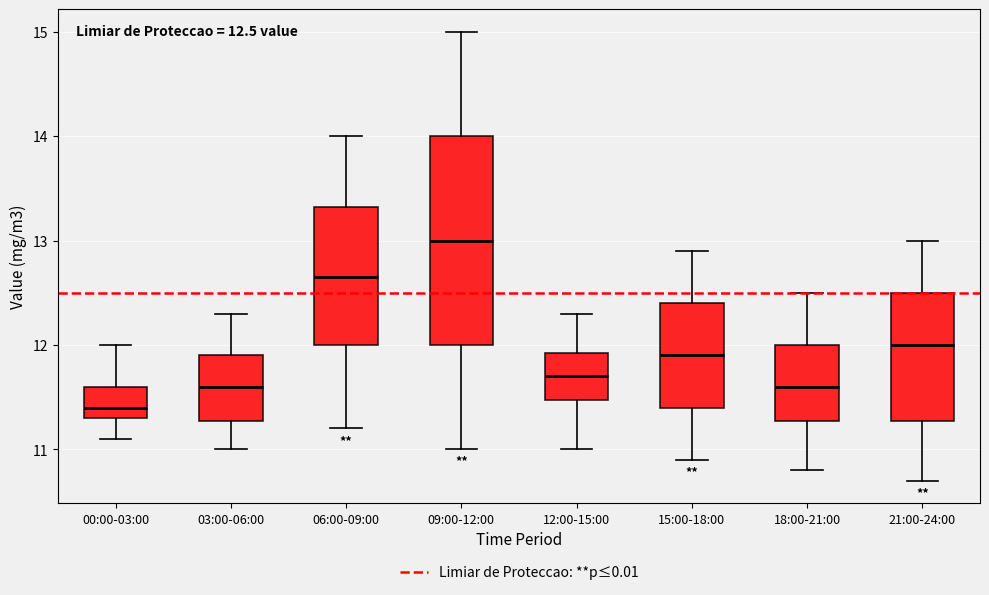

Which box's median line is the highest?

09:00-12:00